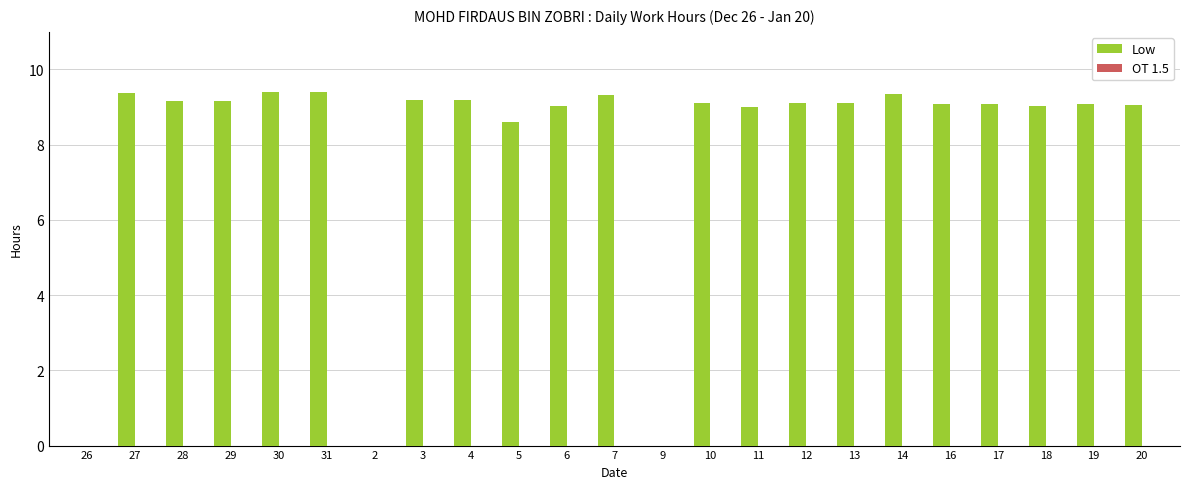

What is the greatest value displayed?

9.4